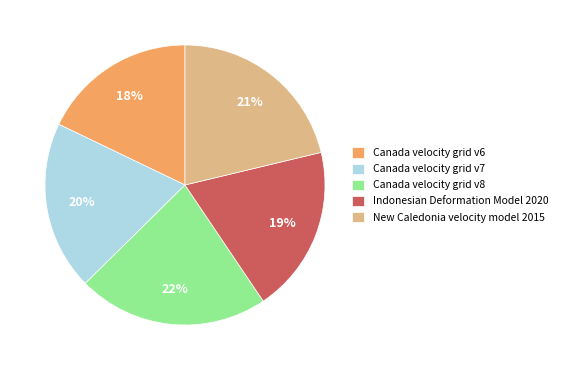

To the nearest percent, what percentage of the pie is Indonesian Deformation Model 2020?

19%